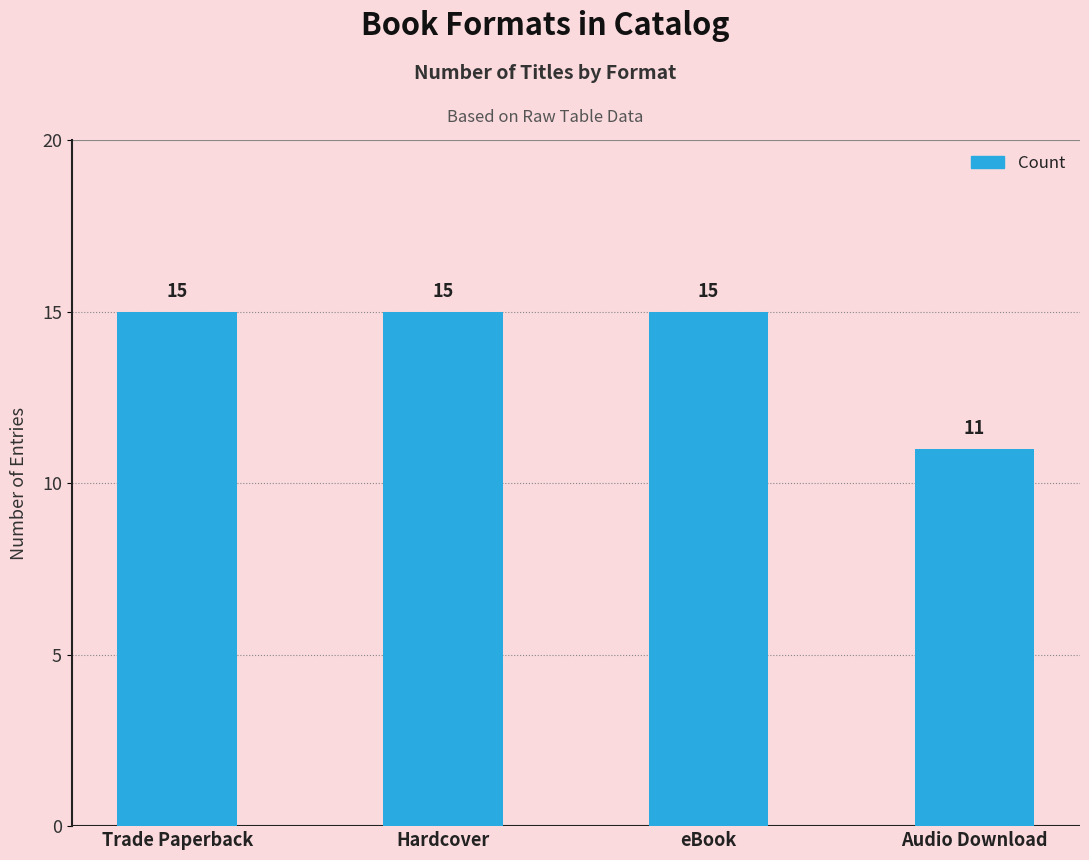

The chart shows a value of 5 at Trade Paperback. True or false?

False